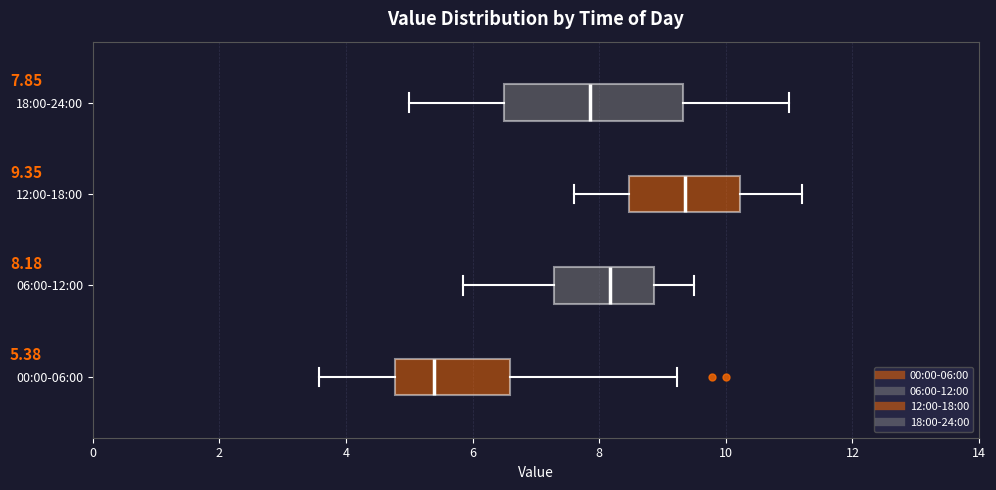

Which box has the furthest to the right median line?

12:00-18:00